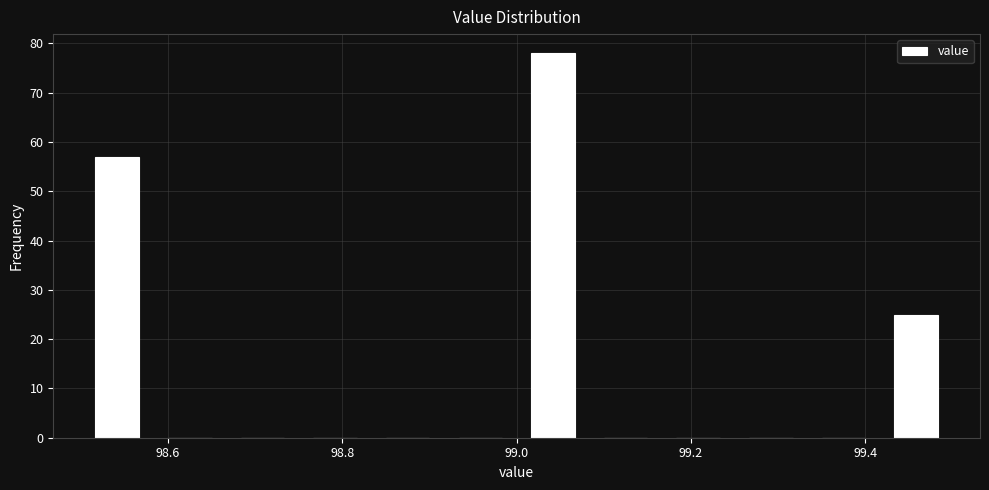

Reading left to right, transcribe this chart: for each bar, give the range it covers on the x-axis and its height. Neither the bar edges nor the heights are printed on the chart, so give them approximately, as read against the axes.

98.50 to 98.58: 57
98.58 to 98.66: 0
98.66 to 98.76: 0
98.76 to 98.84: 0
98.84 to 98.92: 0
98.92 to 99.00: 0
99.00 to 99.08: 78
99.08 to 99.16: 0
99.16 to 99.26: 0
99.26 to 99.34: 0
99.34 to 99.42: 0
99.42 to 99.50: 25